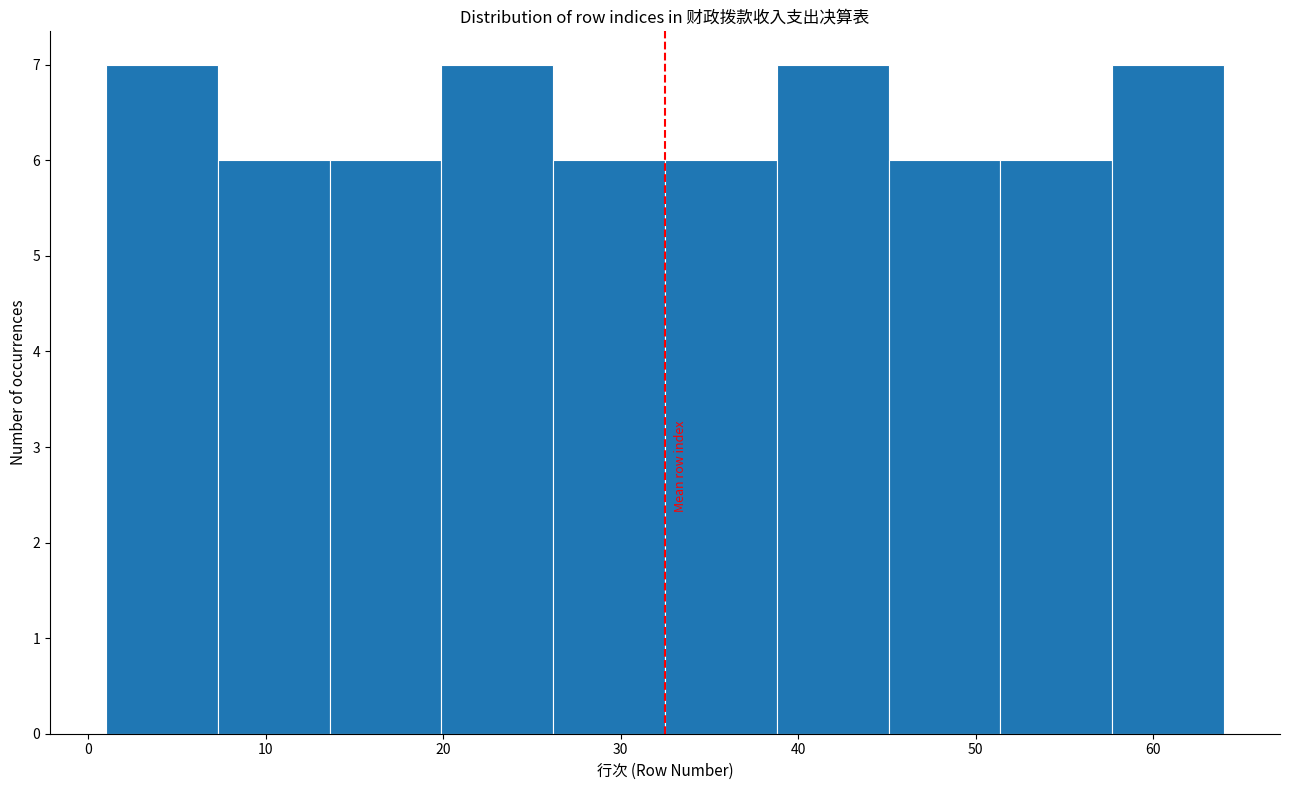

Reading left to right, list every bar in this chart as the range it spans on the x-axis followed by its height. Neither the bar edges nor the heights are printed on the chart, so give them approximately, as read against the axes.

1.0 to 7.3: 7
7.3 to 13.6: 6
13.6 to 19.9: 6
19.9 to 26.2: 7
26.2 to 32.5: 6
32.5 to 38.8: 6
38.8 to 45.1: 7
45.1 to 51.4: 6
51.4 to 57.7: 6
57.7 to 64.0: 7